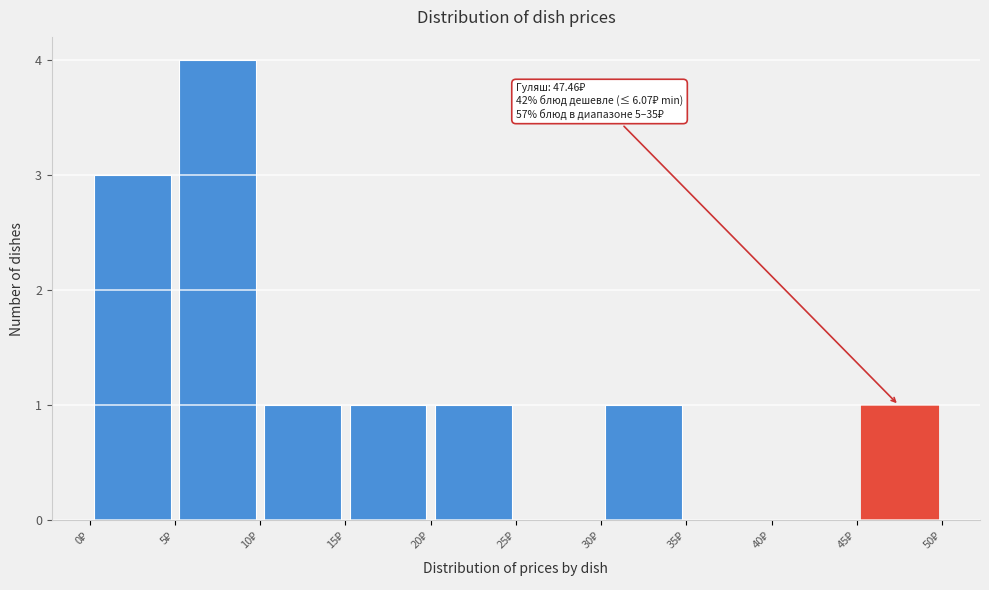

Over which range of the x-axis is the bar tallest?

5 to 10